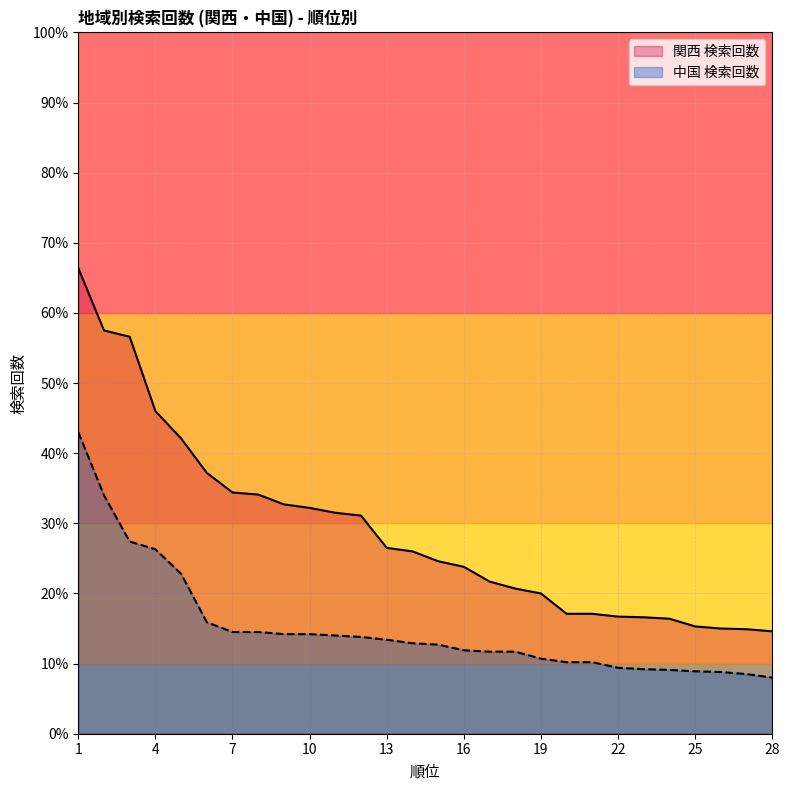

Reading right to left, transcribe all the data shown in this chart.

関西 検索回数: 28=14.6	27=14.9	26=15.0	25=15.3	24=16.4	23=16.6	22=16.7	21=17.1	20=17.1	19=20.0	18=20.7	17=21.7	16=23.8	15=24.6	14=26.0	13=26.5	12=31.1	11=31.5	10=32.2	9=32.7	8=34.1	7=34.4	6=37.2	5=42.1	4=46.0	3=56.6	2=57.5	1=66.4
中国 検索回数: 28=8.0	27=8.5	26=8.8	25=8.9	24=9.1	23=9.2	22=9.4	21=10.2	20=10.2	19=10.7	18=11.7	17=11.7	16=11.9	15=12.7	14=12.9	13=13.4	12=13.8	11=14.0	10=14.2	9=14.2	8=14.5	7=14.5	6=15.9	5=22.8	4=26.3	3=27.4	2=34.0	1=43.0